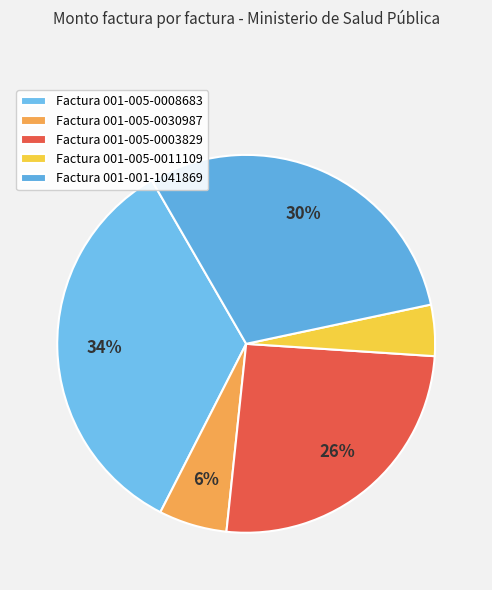

Rank the categories by value from lowest to highest.

Factura 001-005-0011109, Factura 001-005-0030987, Factura 001-005-0003829, Factura 001-001-1041869, Factura 001-005-0008683